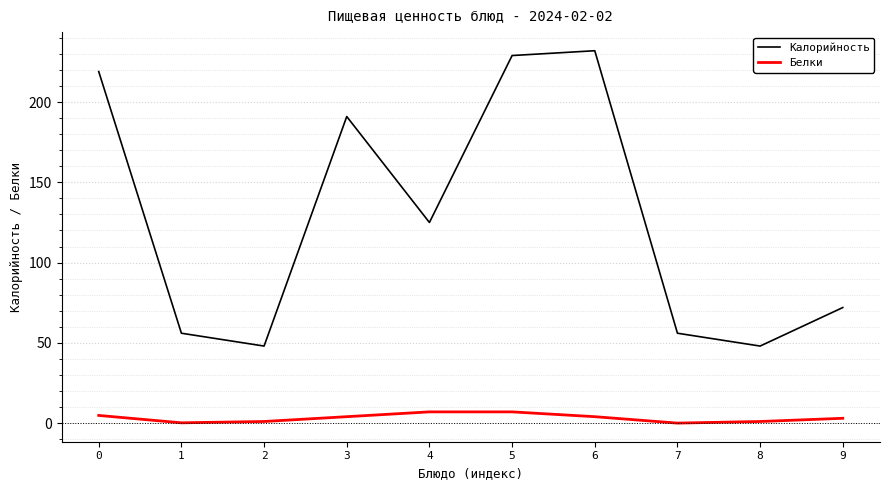

True or false: Калорийность and Белки intersect in this chart.

False